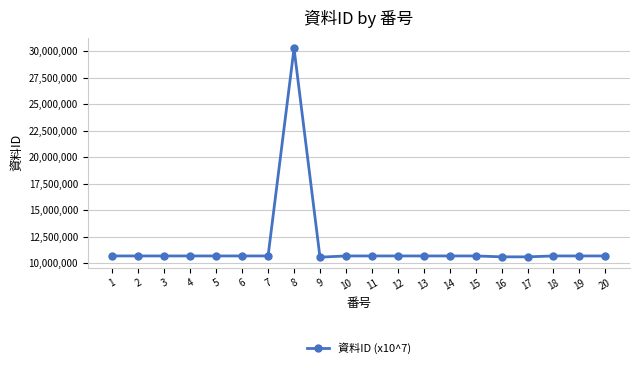

True or false: there are more than 1 points higher than both neighbors.

True